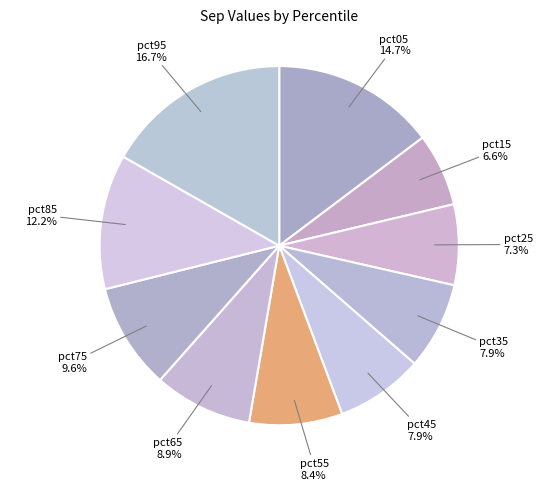

Does any single category account for the majority?

No